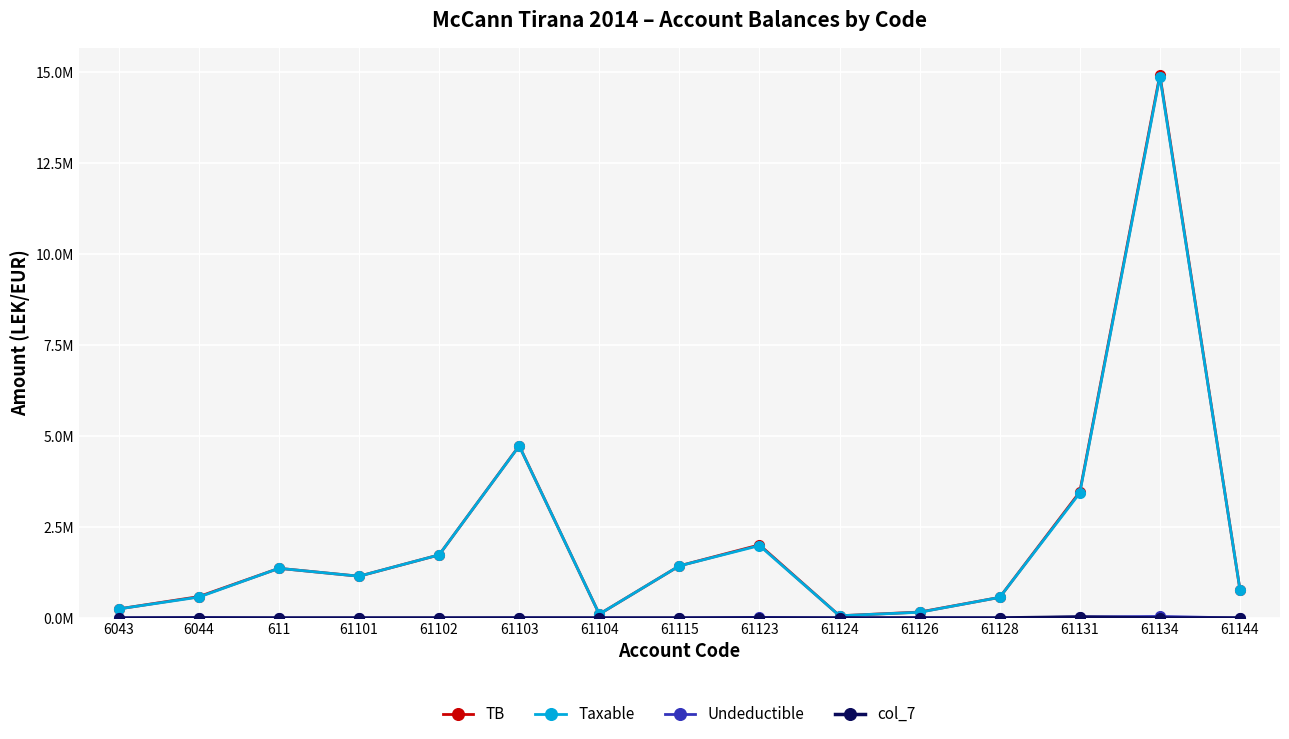

Does the chart have visible grid lines?

Yes